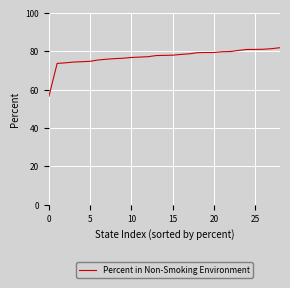

What is the difference between the maximum and minimum values?

25.4